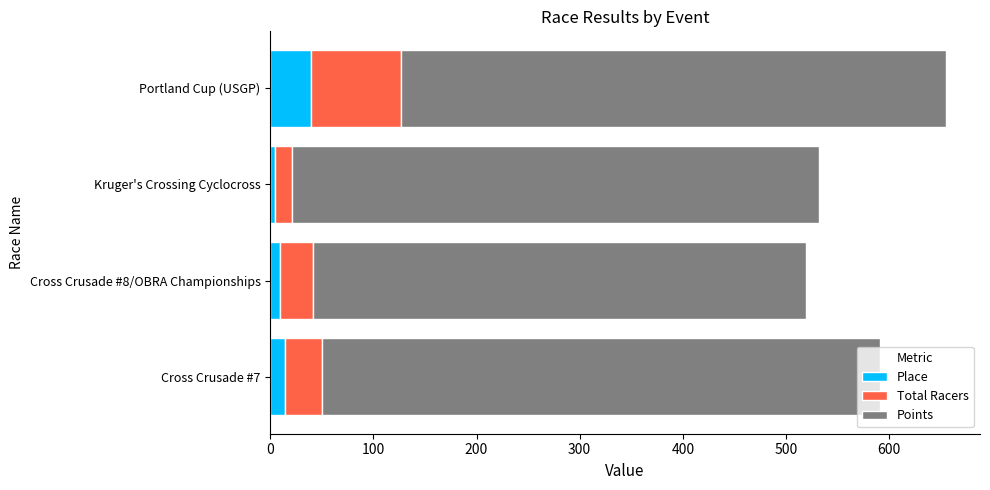

How many Place values are between 9 and 39?

3